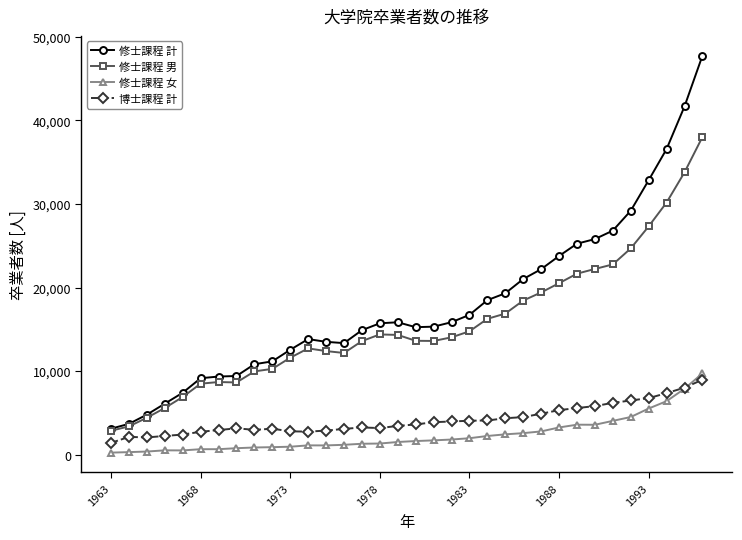

Which series has the largest range (max minus min)?

修士課程 計